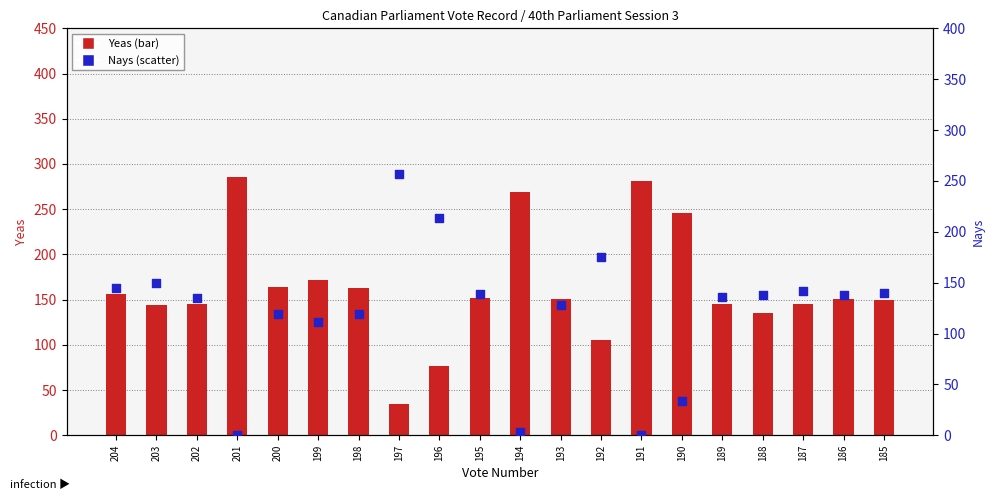

What are all the series names shown in the legend?

Yeas, Nays